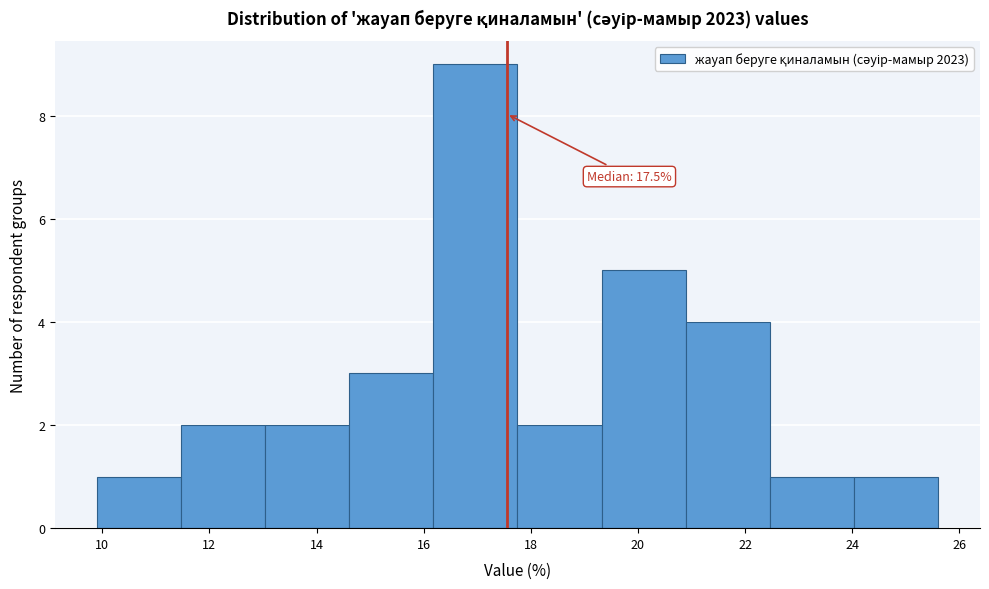

Which range on the x-axis has the tallest bar?

16.2 to 17.8